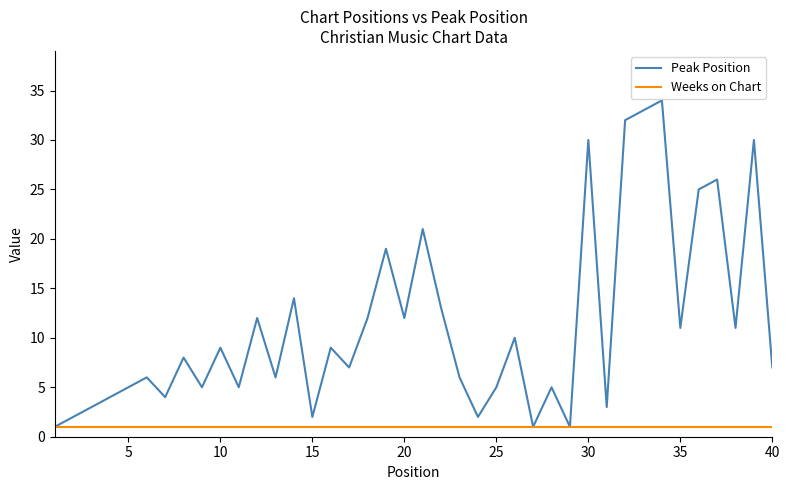

What is the greatest value displayed?

34